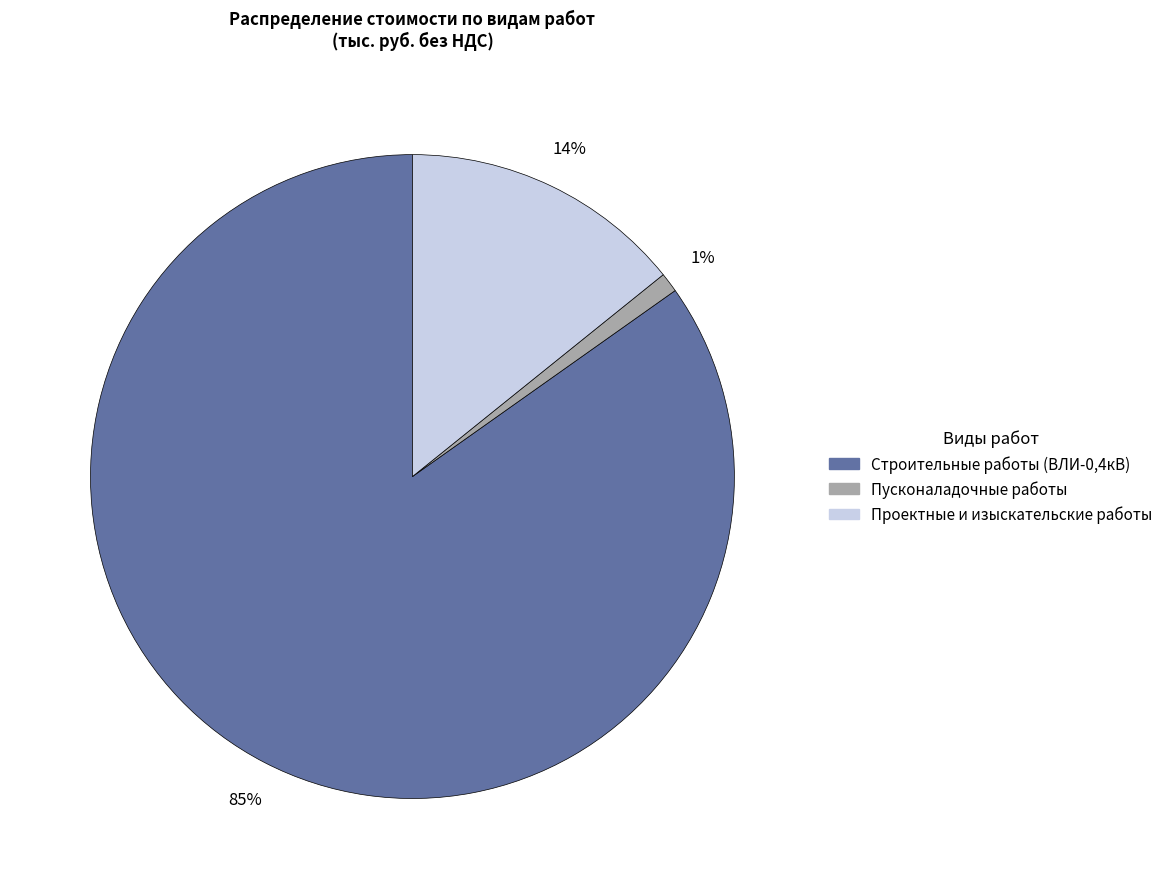

True or false: Проектные и изыскательские работы accounts for 3% of the total.

False